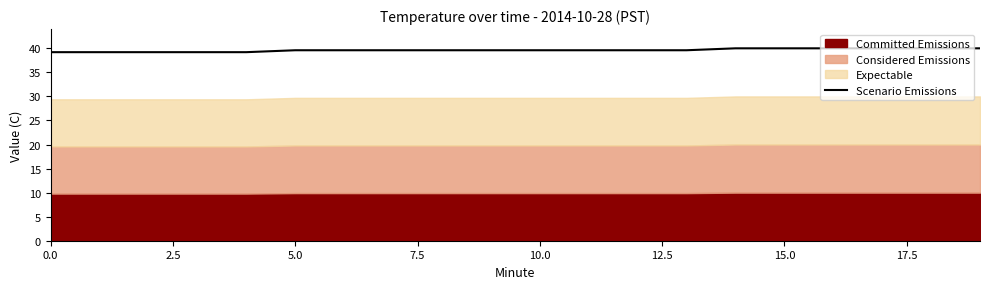

What is the maximum value shown in the chart?

40.0